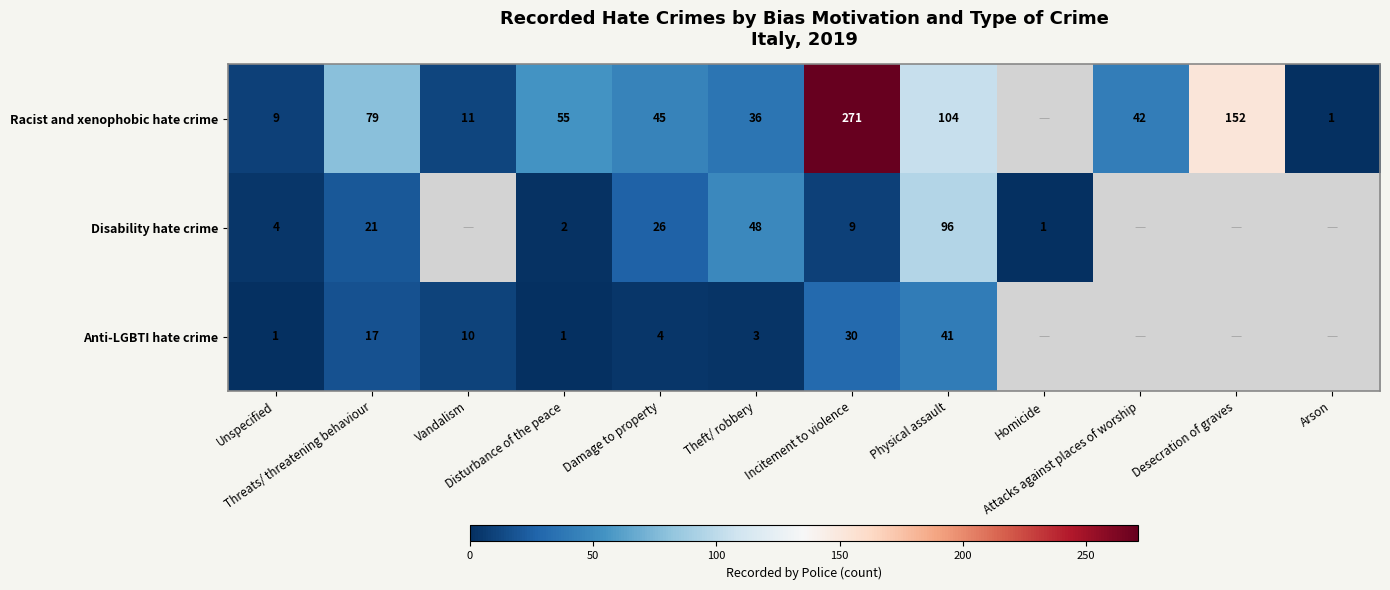

At which category does the chart reach its minimum across all series?

Unspecified